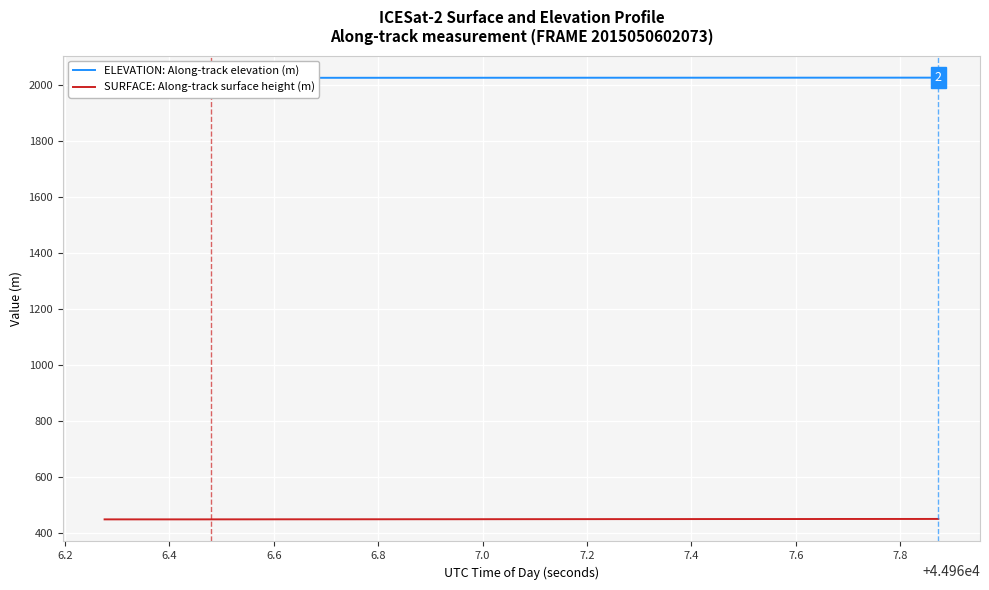

What is the highest value of the SURFACE: Along-track surface height (m) series?

448.6